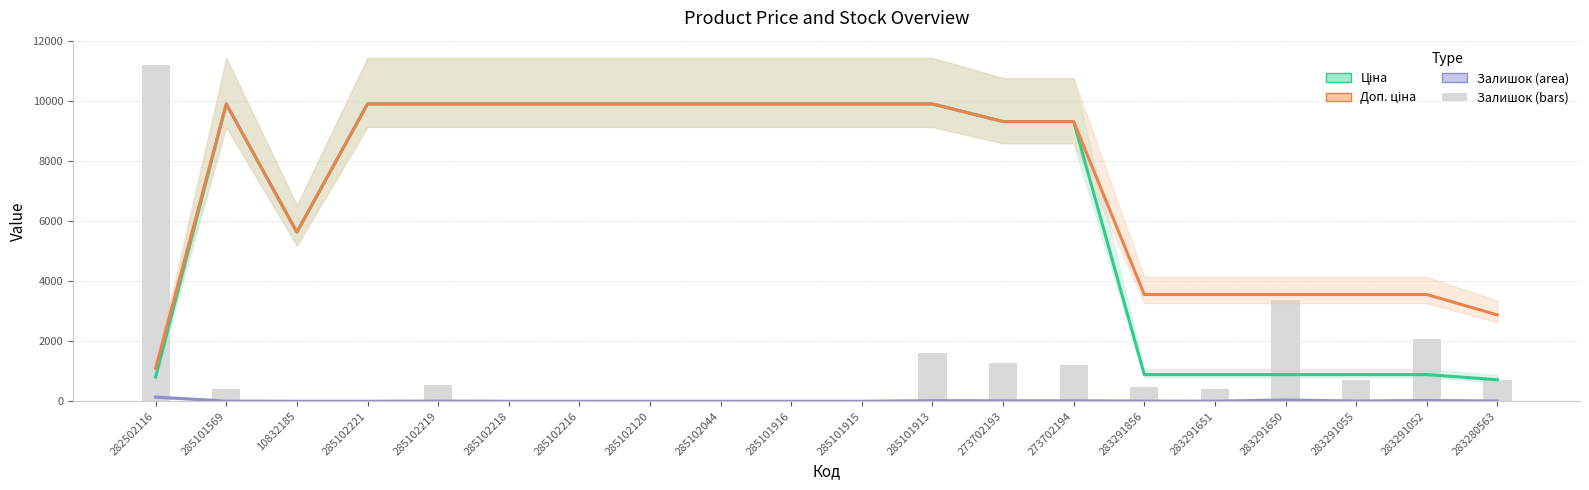

At which label does Залишок first exceed 6?

282502116